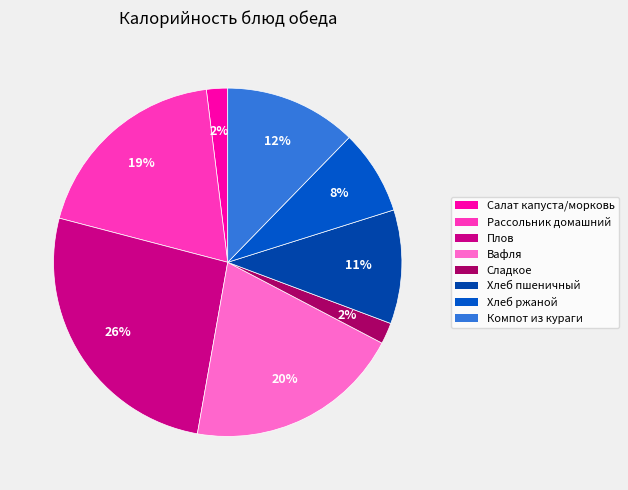

To the nearest percent, what is the difference between the largest and smallest slice percentages?

24%